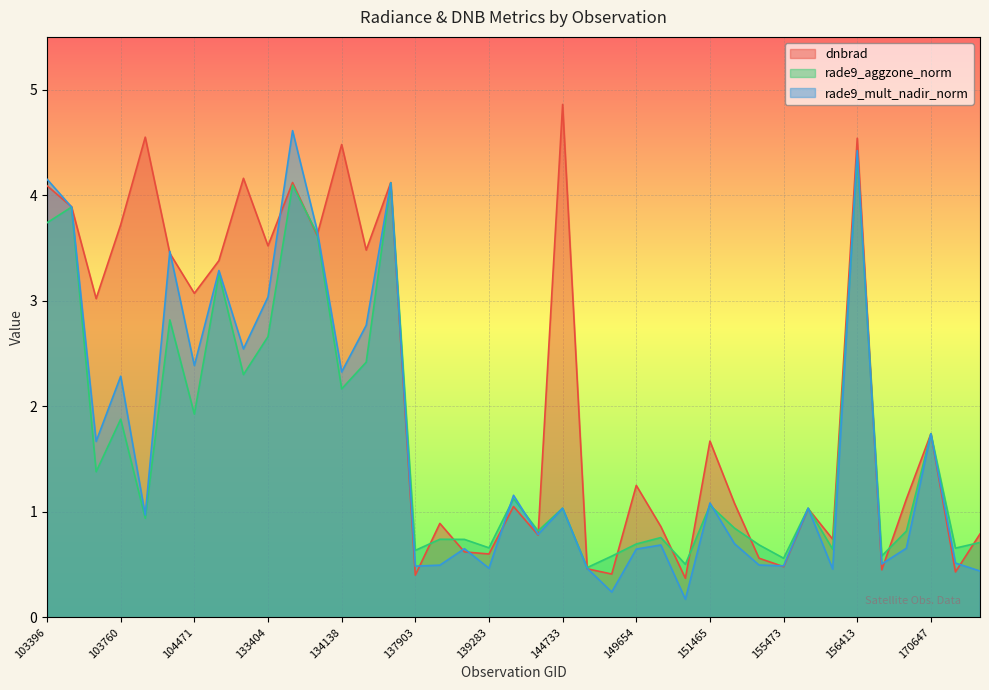

Which category has the lowest value in the rade9_mult_nadir_norm series?

150015